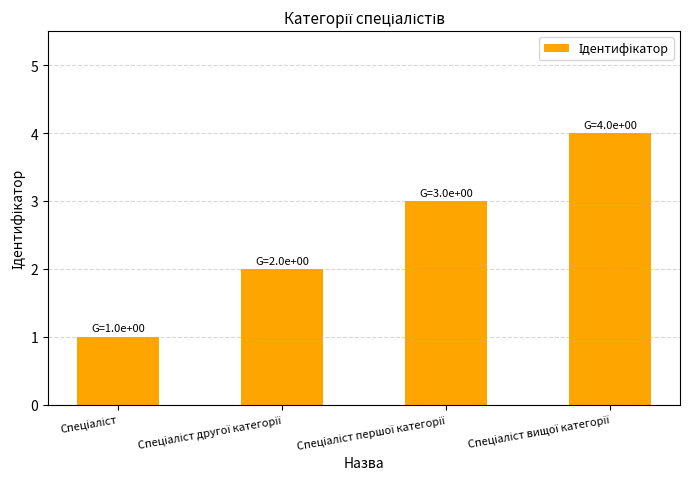

What is the sum of all values?

10